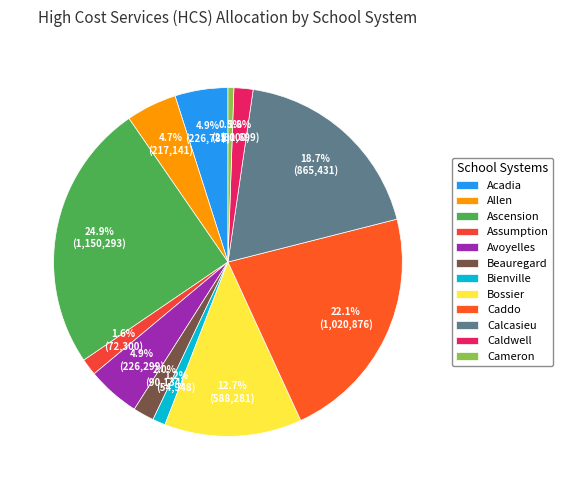

To the nearest percent, what portion does Beauregard represent?

2%